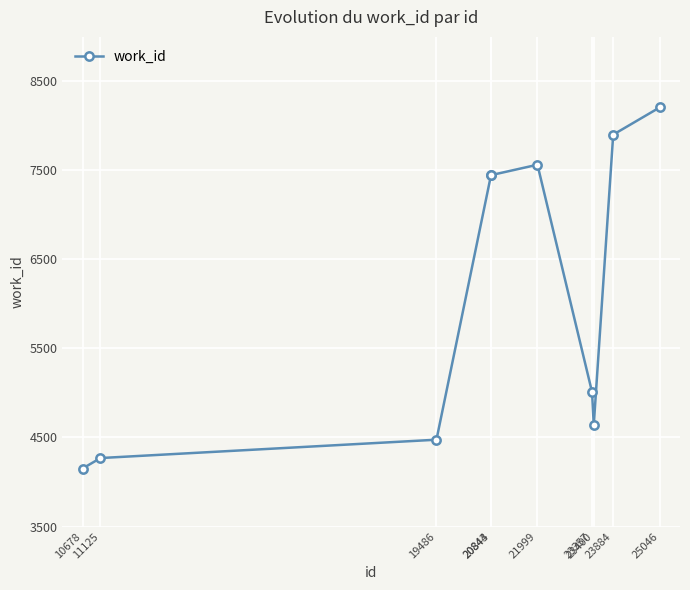

What is the value of the 6th point from the left?

7564